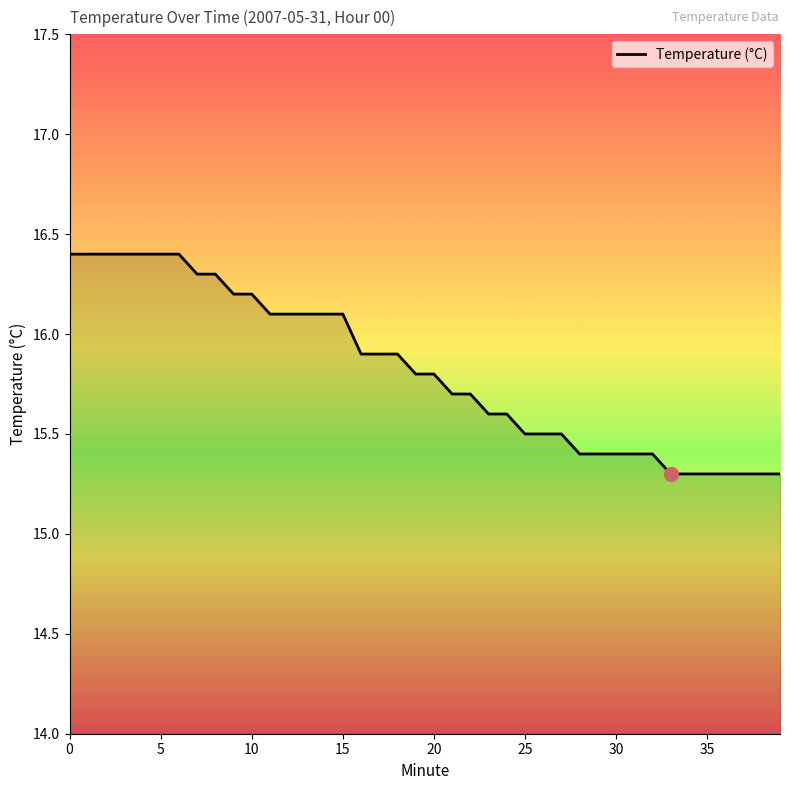

What is the difference between the maximum and minimum values?

1.1